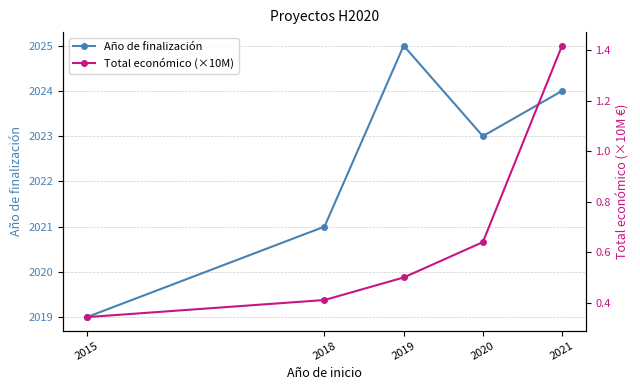

Which series changed the most between 2019 and 2020?

Año de finalización